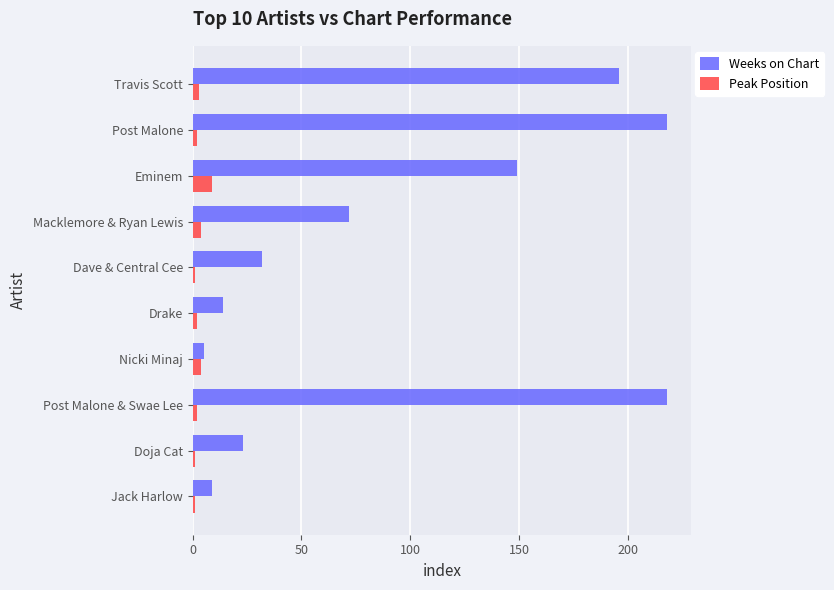

Which series has the widest spread of values?

Weeks on Chart